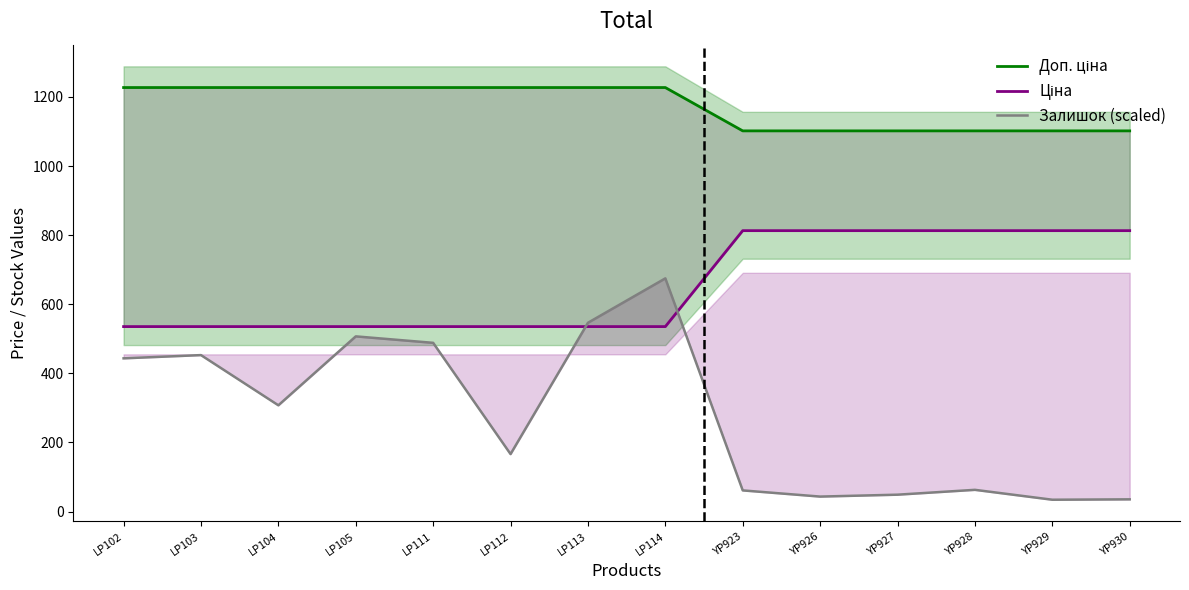

At which label is Залишок (scaled) closest to 354?

LP104